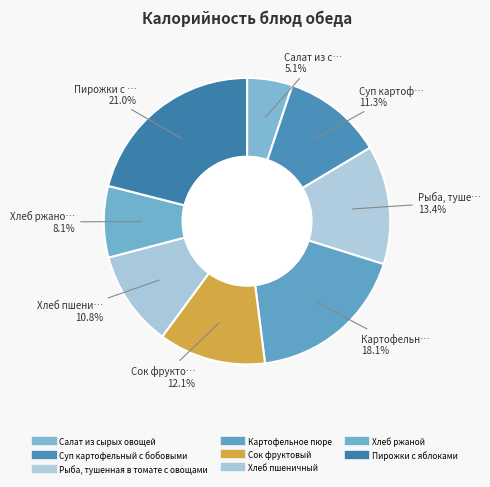

Between Картофельное пюре and Пирожки с яблоками, which is larger?

Пирожки с яблоками